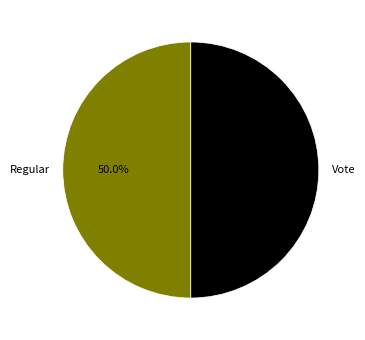

Is it true that Regular is 50% of the pie?

True